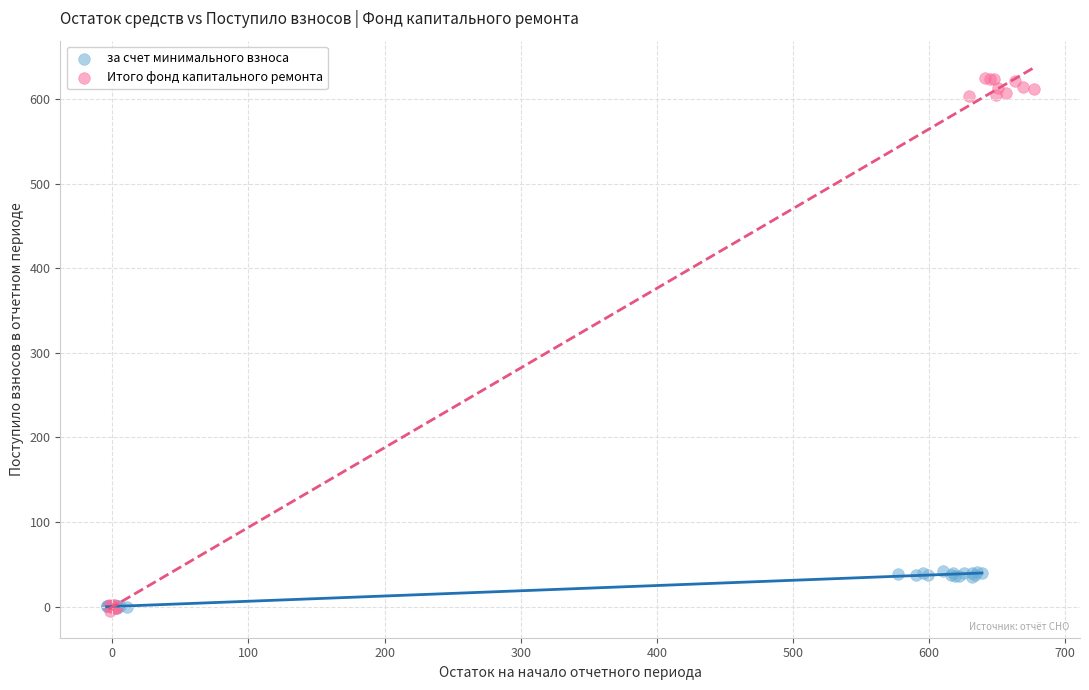

Which series has the widest spread of Y values?

Итого фонд капитального ремонта